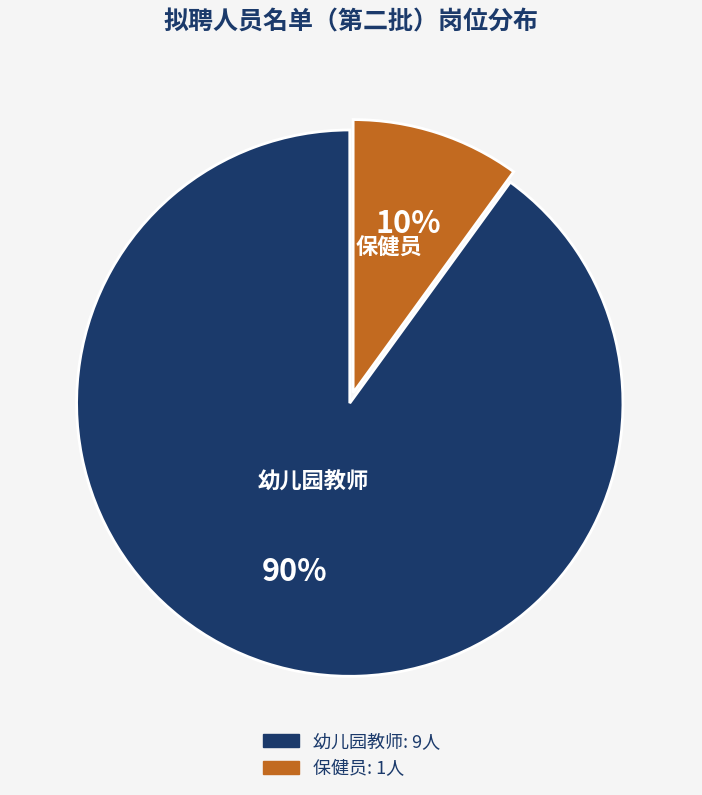

Count the number of slices in the pie.

2